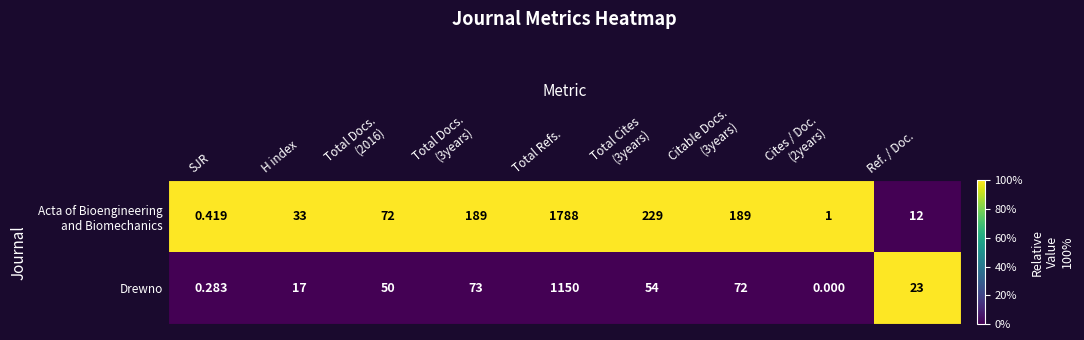

Which label corresponds to the largest value in the chart?

Total Refs.